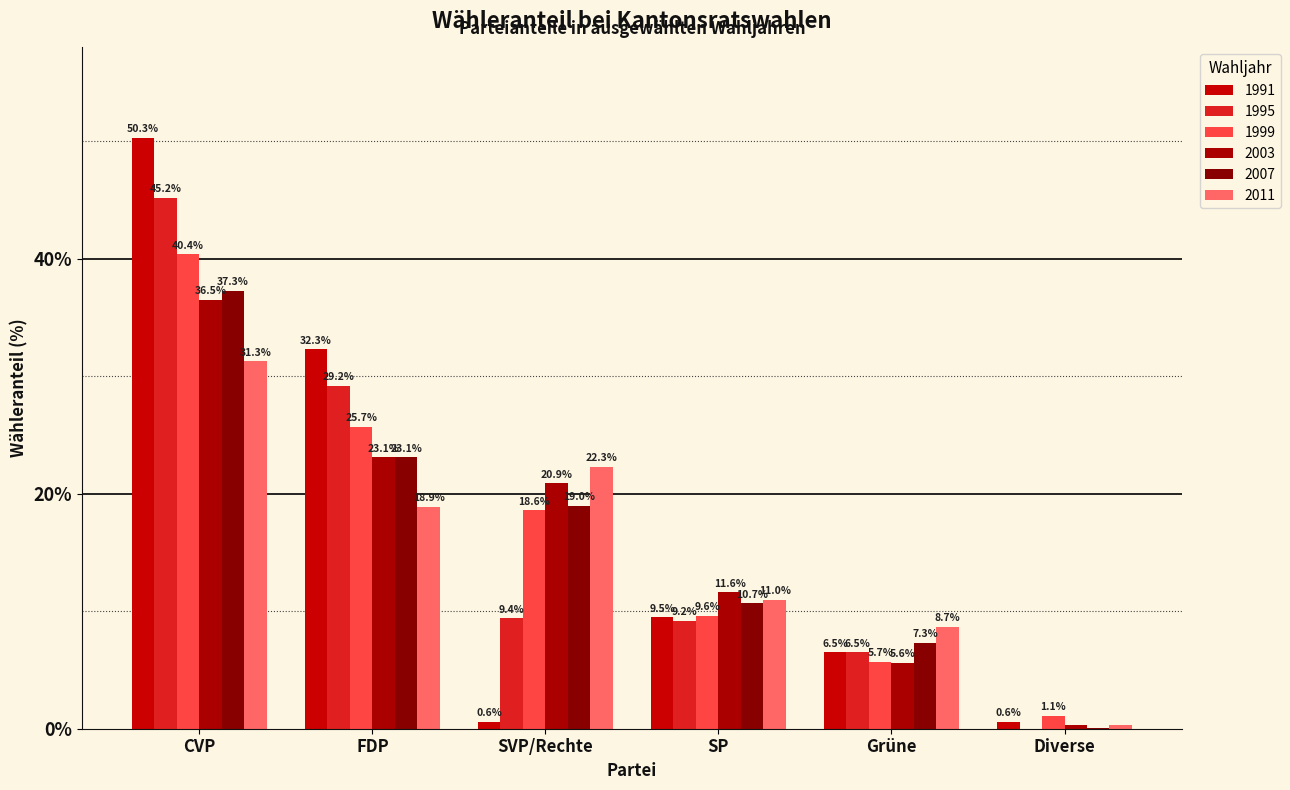

What position from the left is FDP?

2